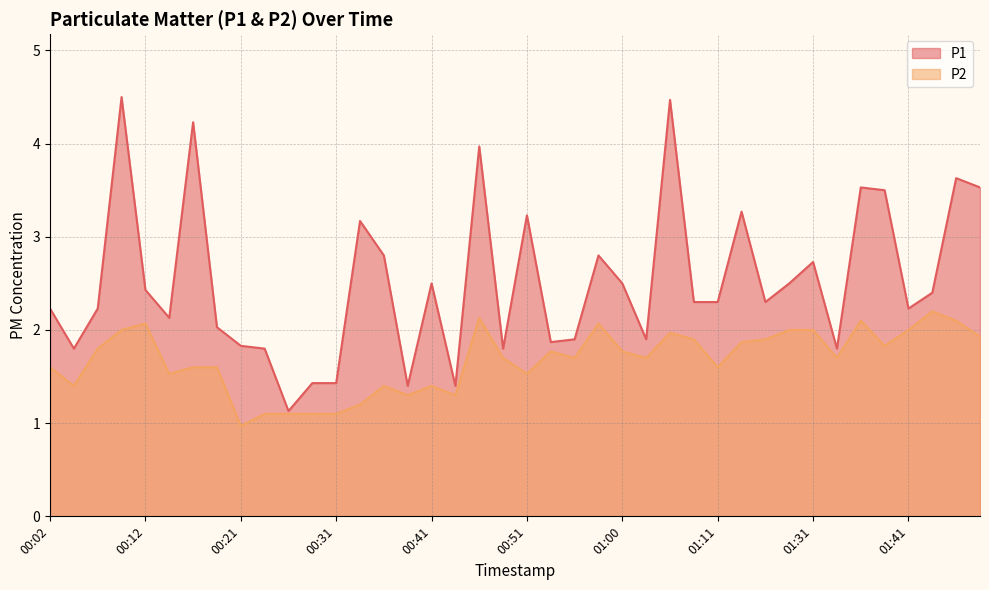

What is the sum of all P2 values?

67.0